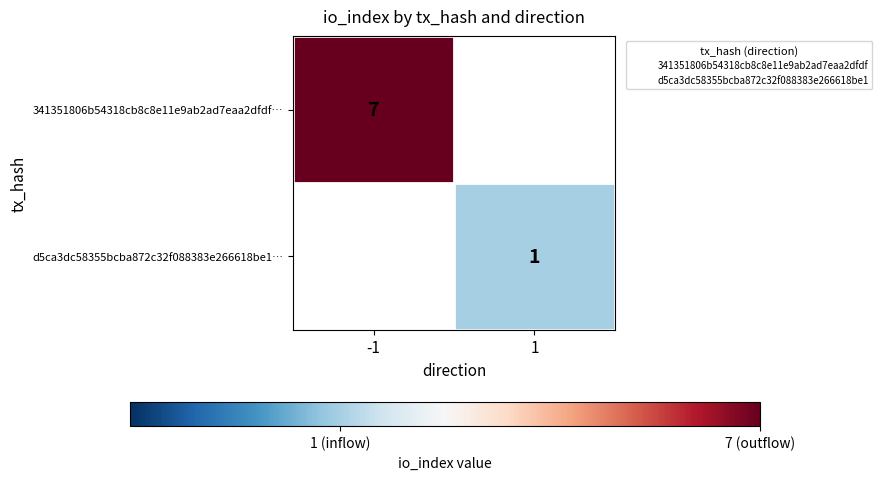

What is the minimum value for 341351806b54318cb8c8e11e9ab2ad7eaa2dfdf…?

7.0